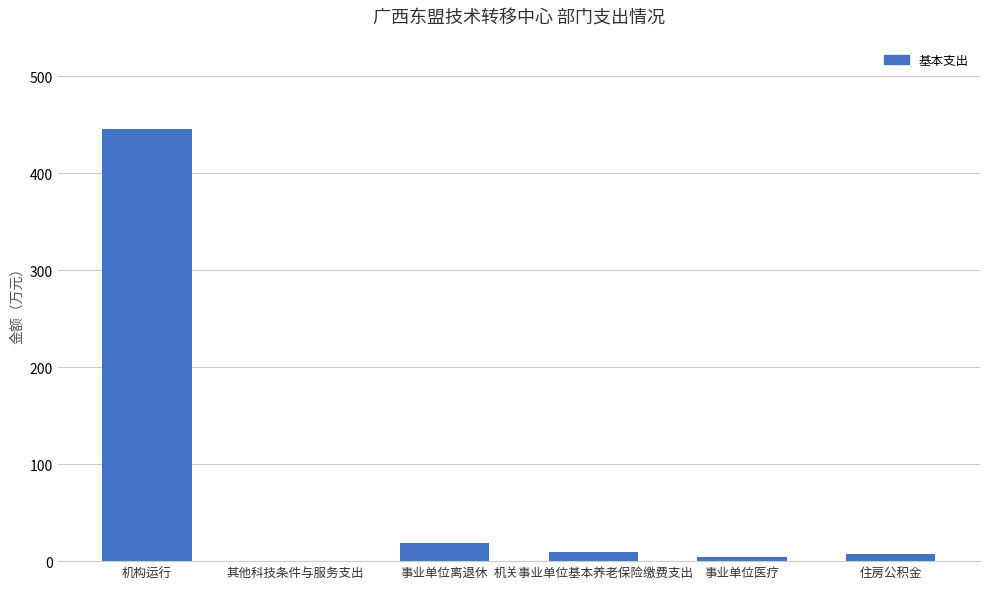

Where is the data nearest to the value 222?

事业单位离退休